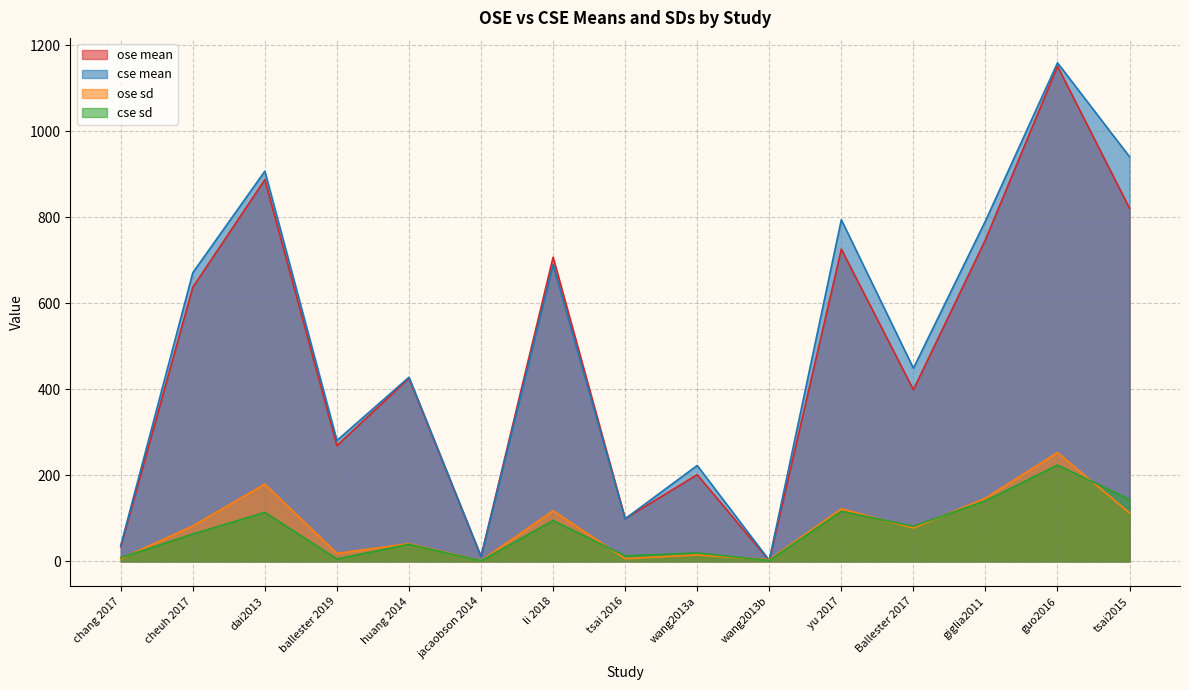

What is the label of the 1st point from the left?

chang 2017